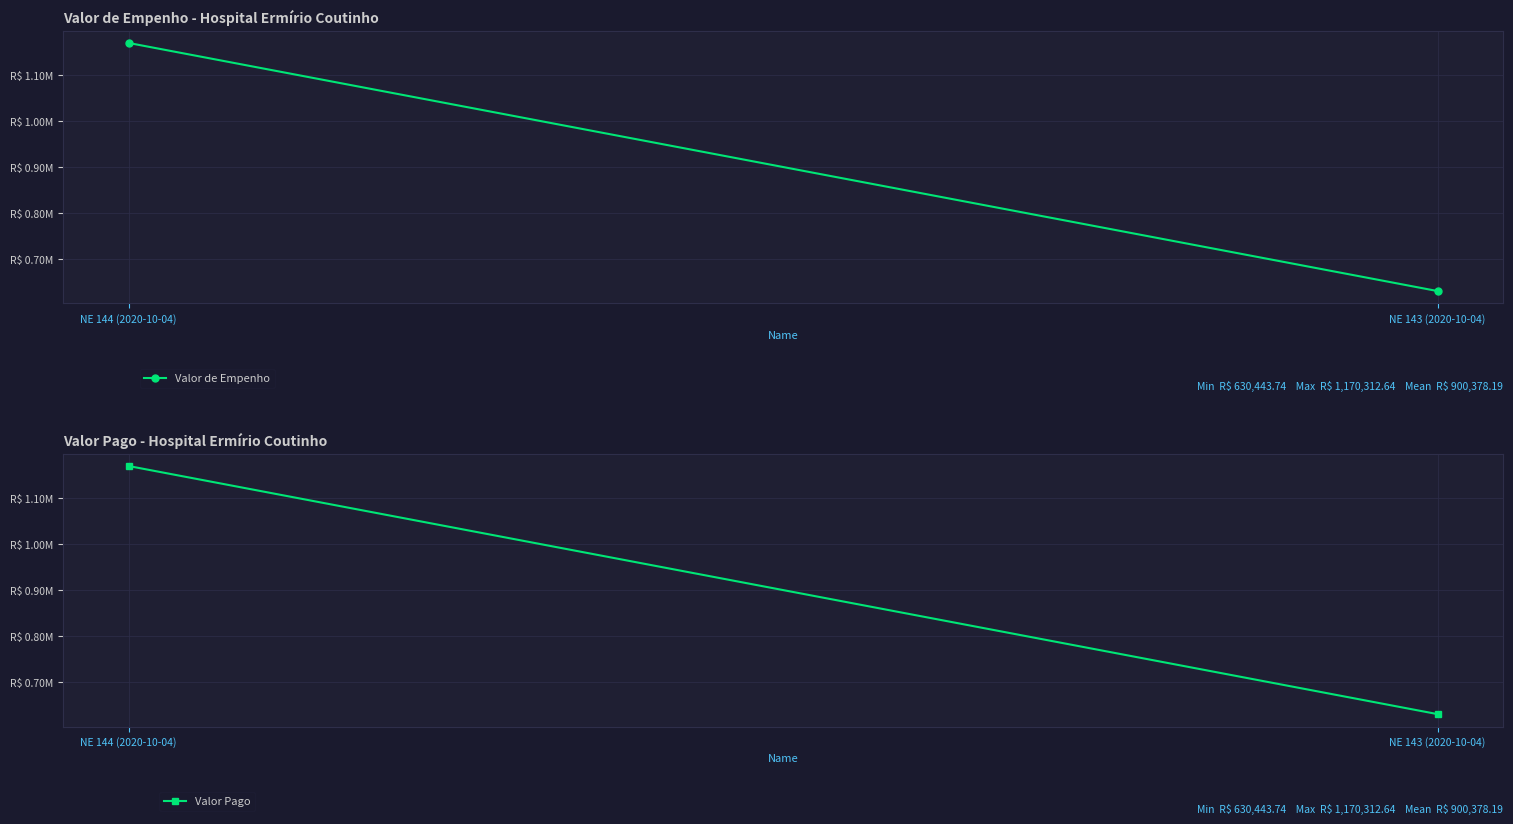

How many lines are shown in the chart?

2